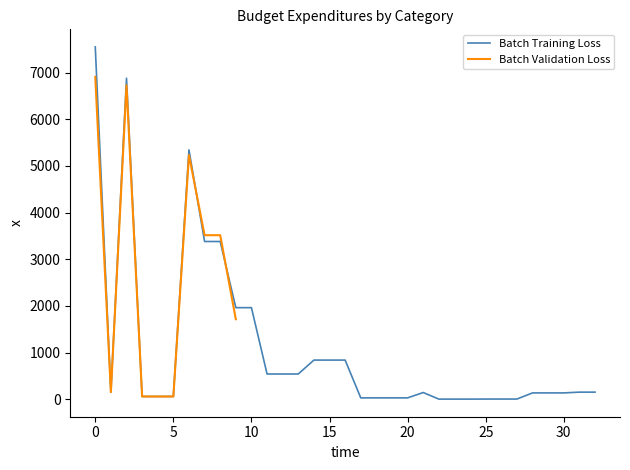

The chart shows a value of 3434.1 at 10. True or false?

False